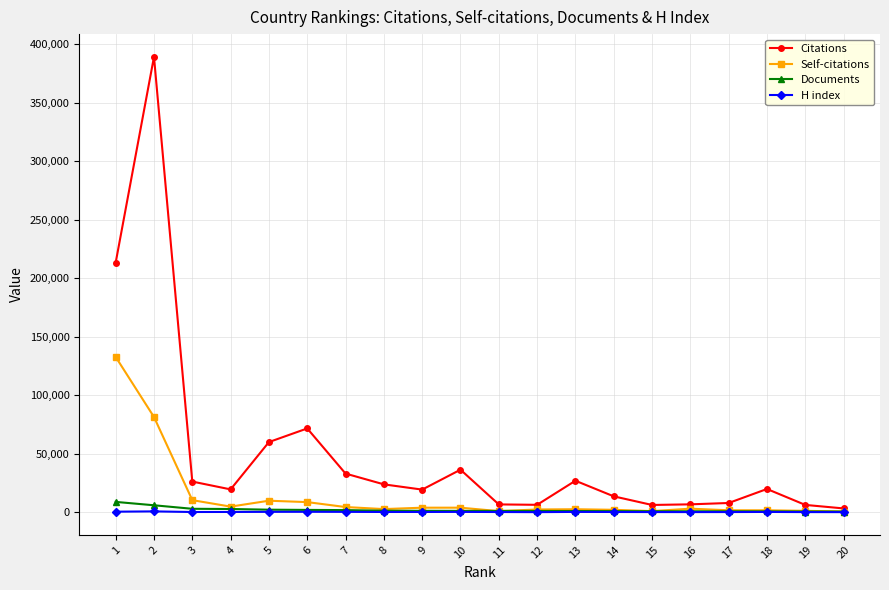

What is the average value of the Self-citations series?

13946